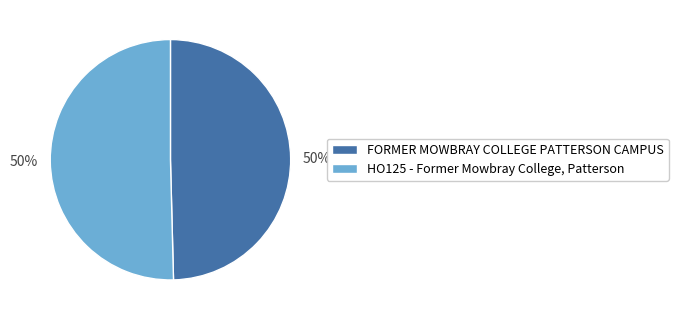

To the nearest percent, what is the average slice percentage?

50%